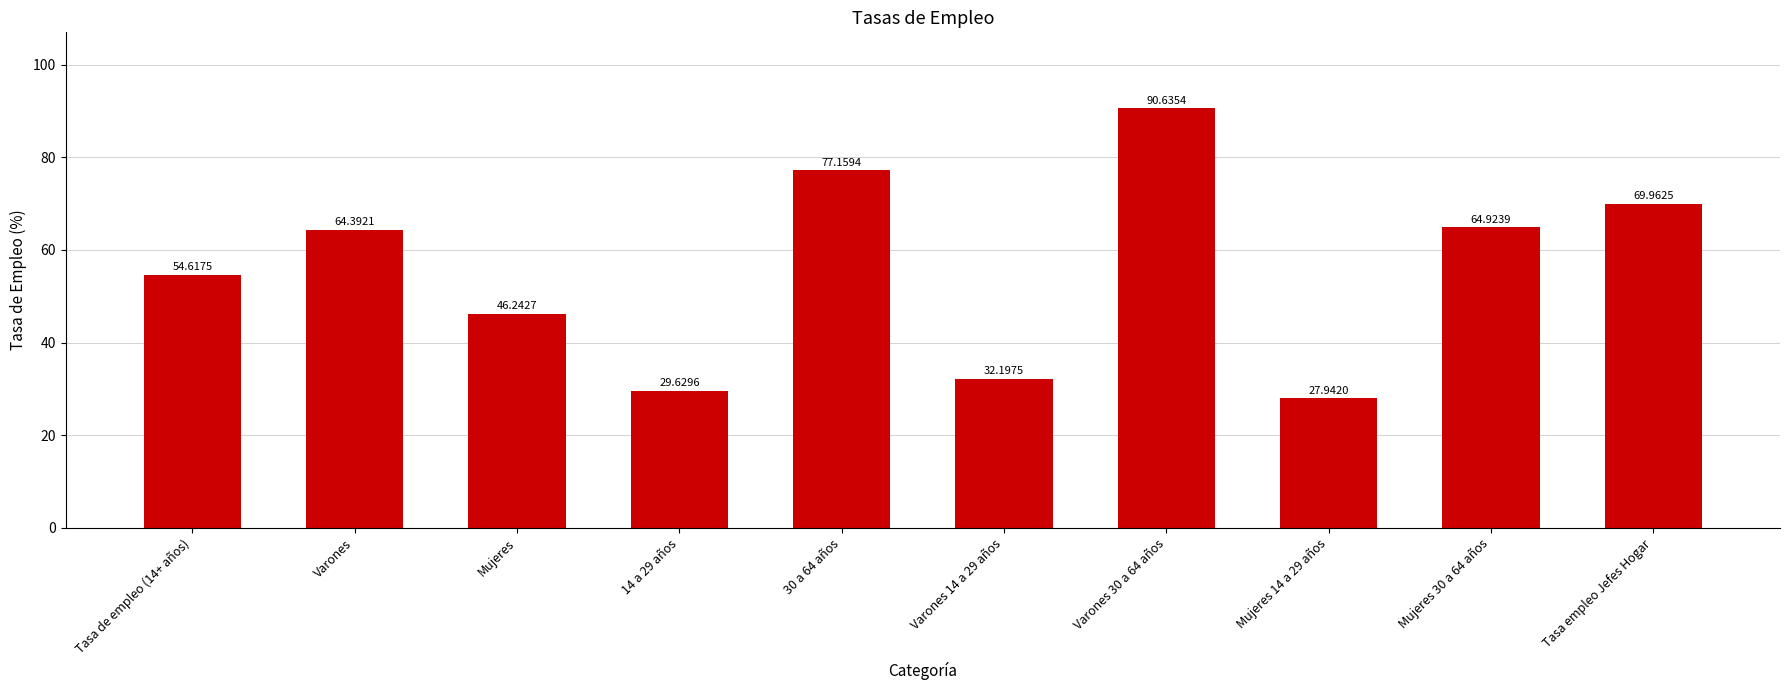

List the labels in order of value, smallest first.

Mujeres 14 a 29 años, 14 a 29 años, Varones 14 a 29 años, Mujeres, Tasa de empleo (14+ años), Varones, Mujeres 30 a 64 años, Tasa empleo Jefes Hogar, 30 a 64 años, Varones 30 a 64 años